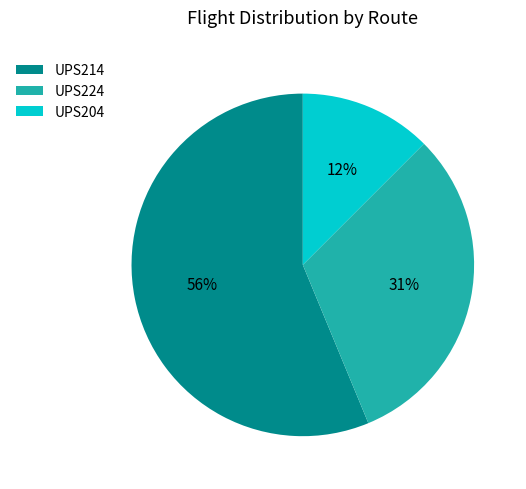

Is it true that UPS224 is 36% of the pie?

False